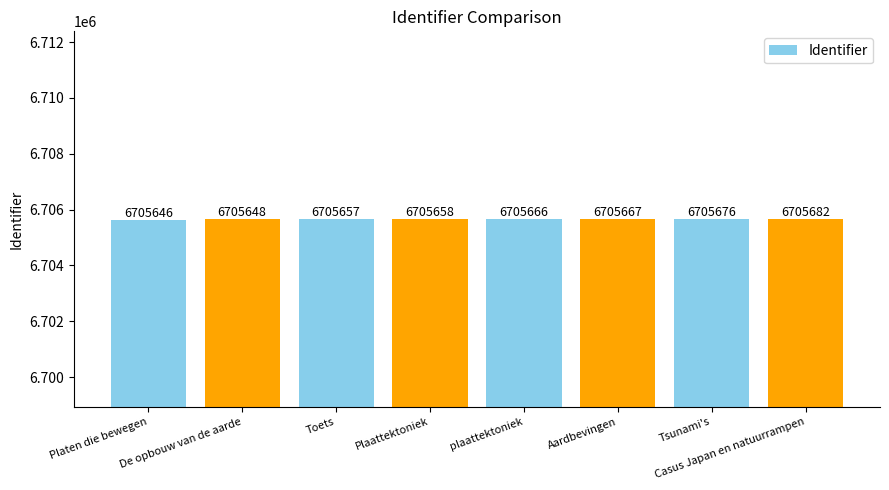

What is the change in value from Platen die bewegen to Tsunami's?

+30